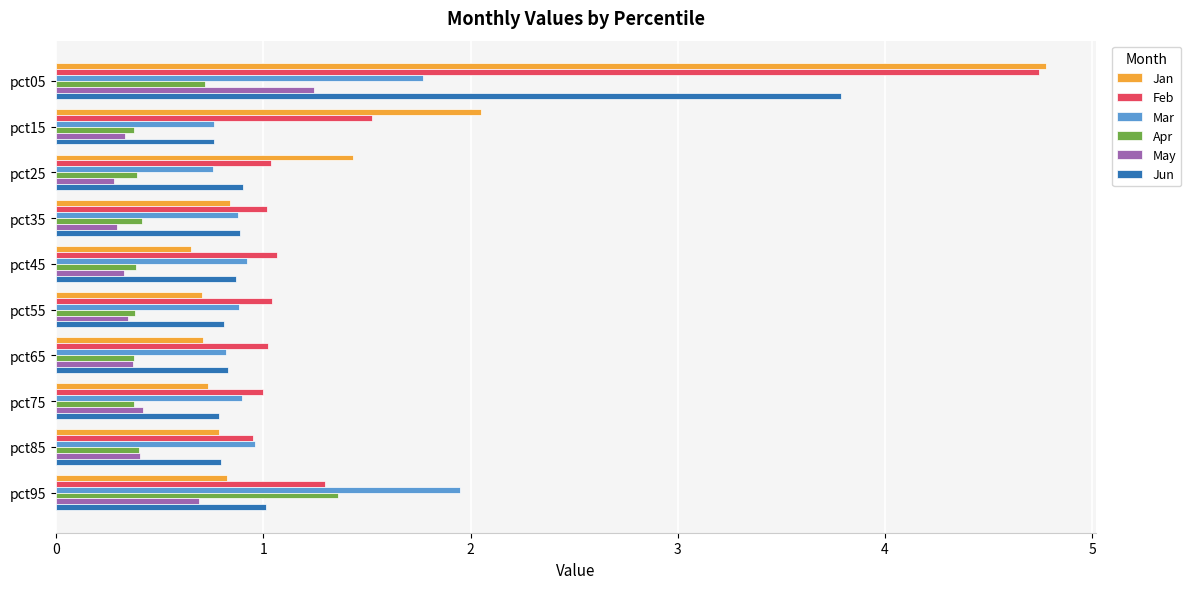

What is the total value across all series at pct25?

4.8